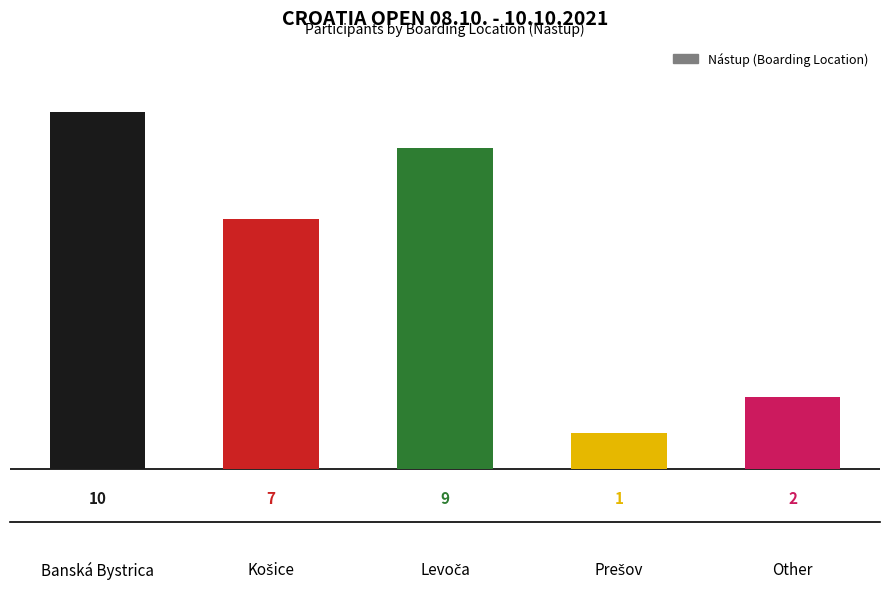

What is the difference between the maximum and minimum values?

9